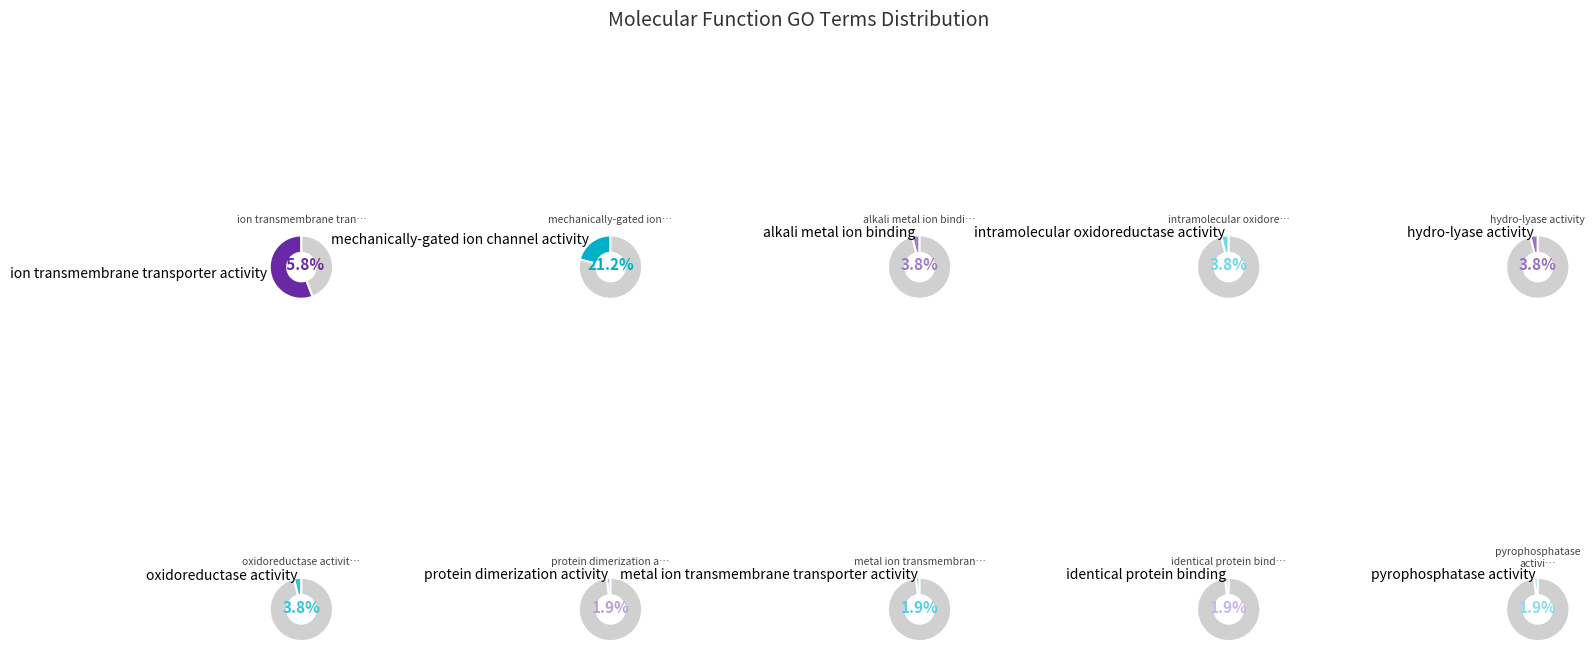

How many segments does this pie chart have?

10